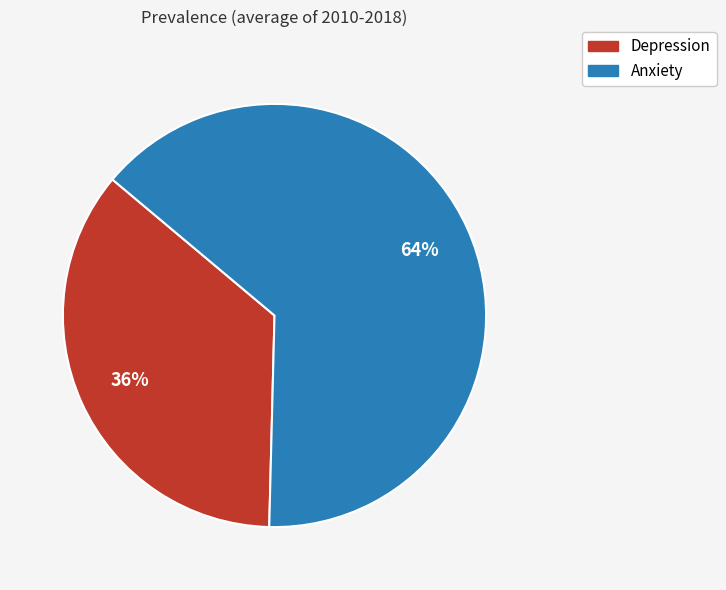

To the nearest percent, what portion does Depression represent?

36%